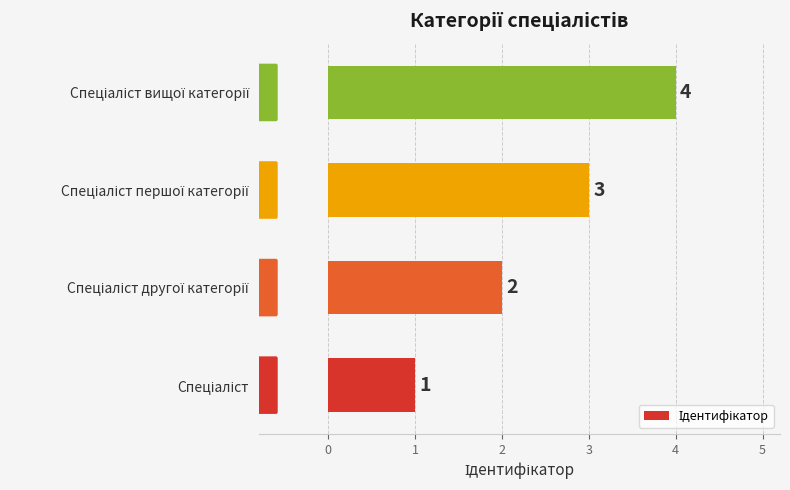

What is the greatest value displayed?

4